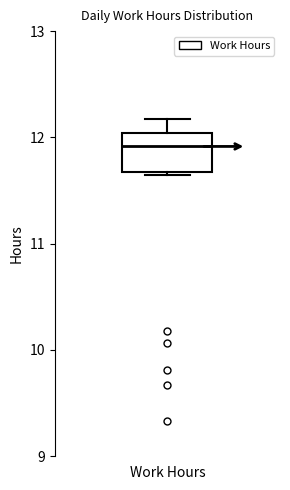

Read this box plot against the y-axis: the position of the median line, the range covered by the box, and the ends of both whiskers. The values are not printed on the chart, so give them approximately, as read against the axis.

median 11.9, box 11.7 to 12.0, whiskers 11.7 to 12.2